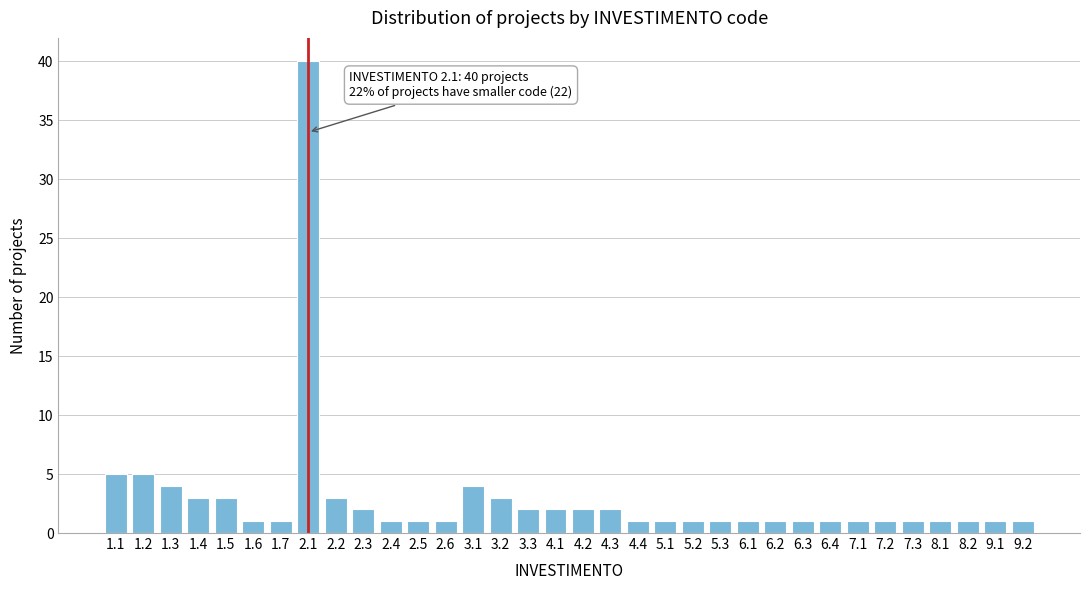

What is the greatest value displayed?

40